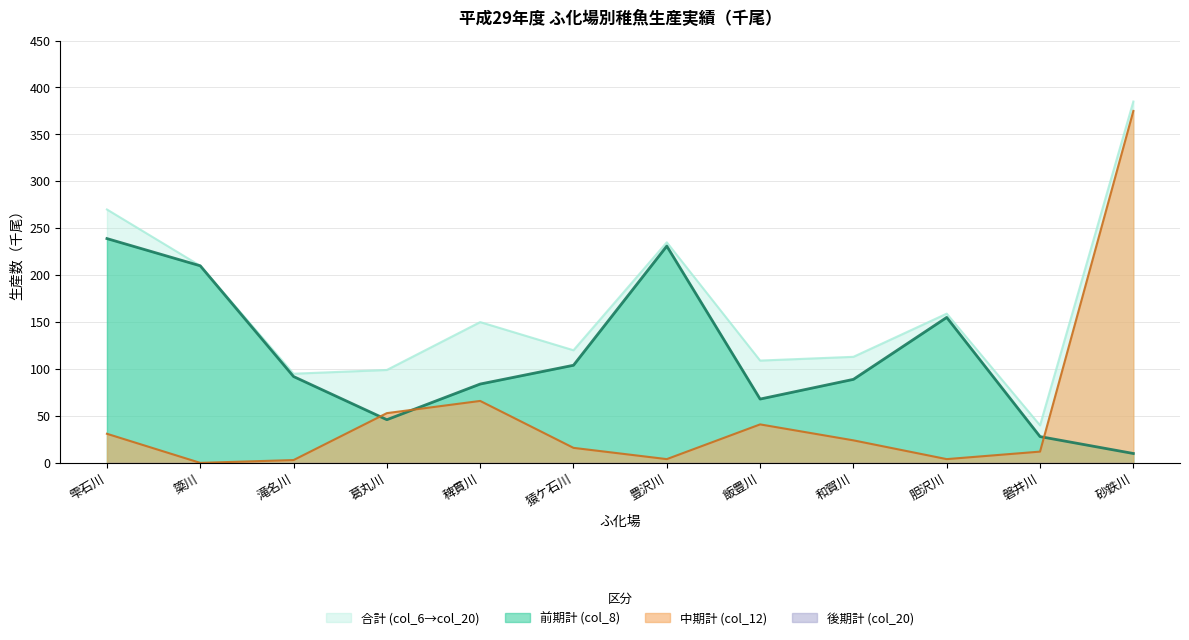

At which label does 合計 (col_6→col_20) first exceed 150?

雫石川